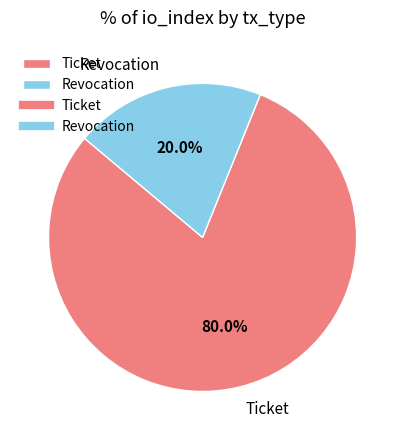

Rank the categories by value from highest to lowest.

Ticket, Revocation